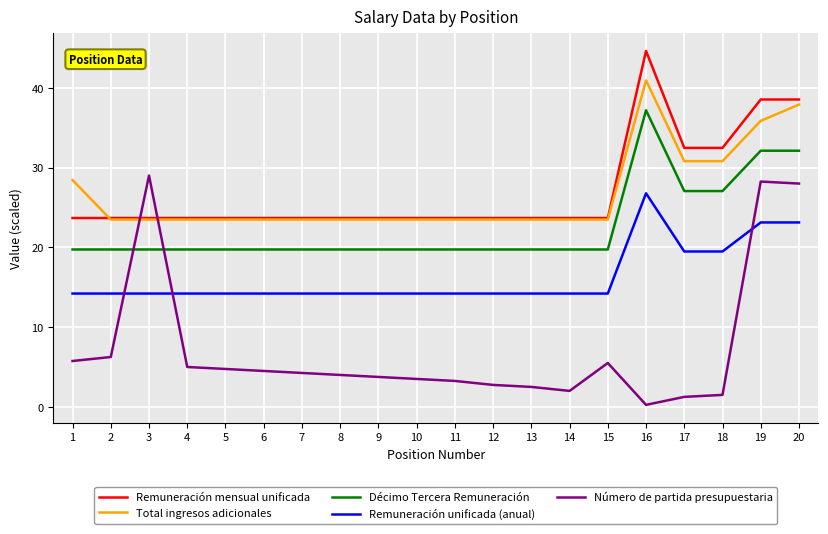

What is the average value of the Remuneración unificada (anual) series?

16.3